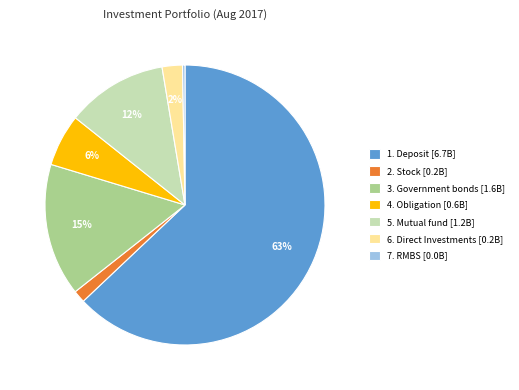

Which category has the biggest portion of the pie?

1. Deposit